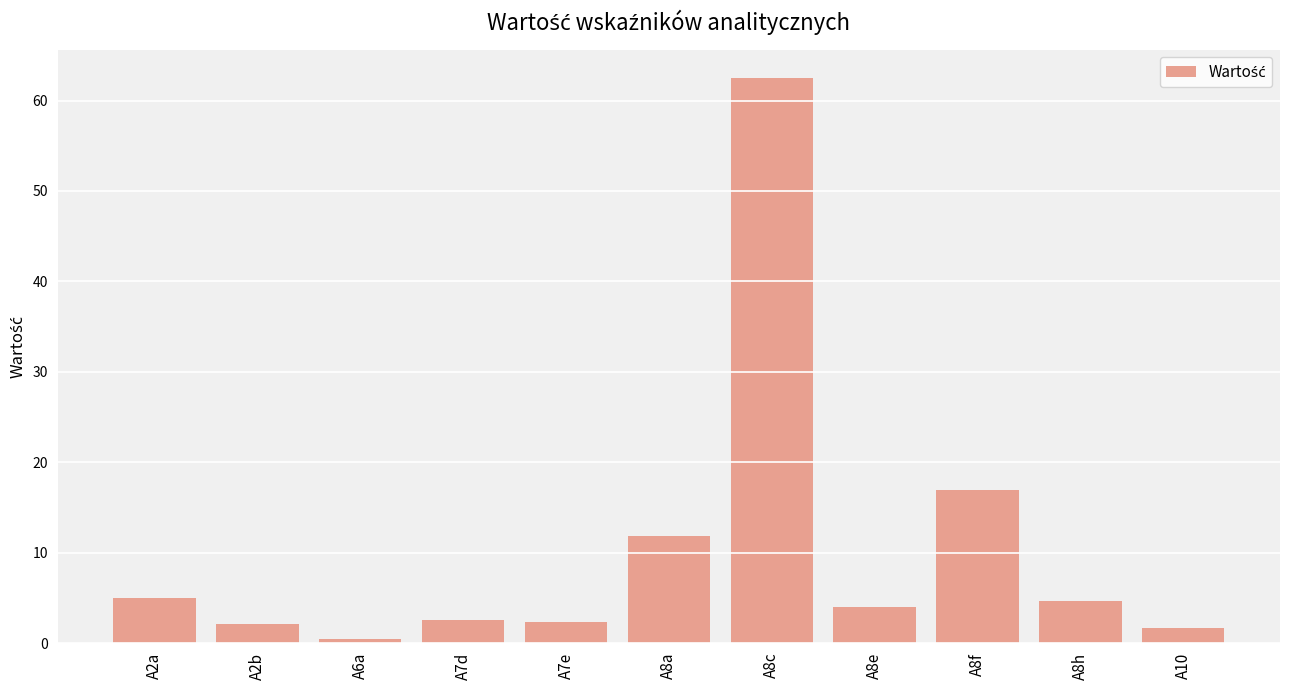

The chart shows a value of 7.1 at A8h. True or false?

False